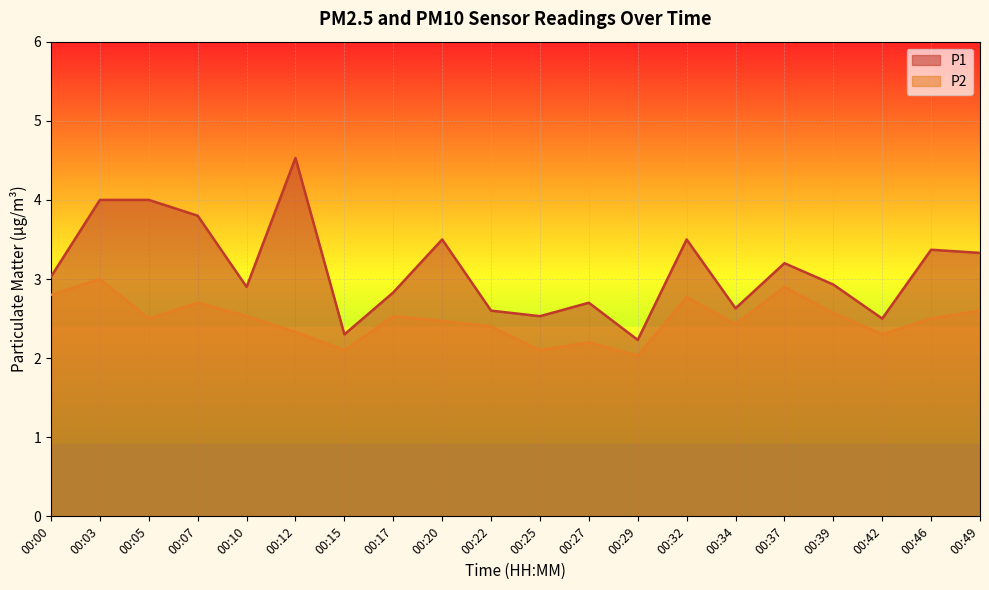

In P1, how many points are lower than both neighbors (excluding endpoints)?

6